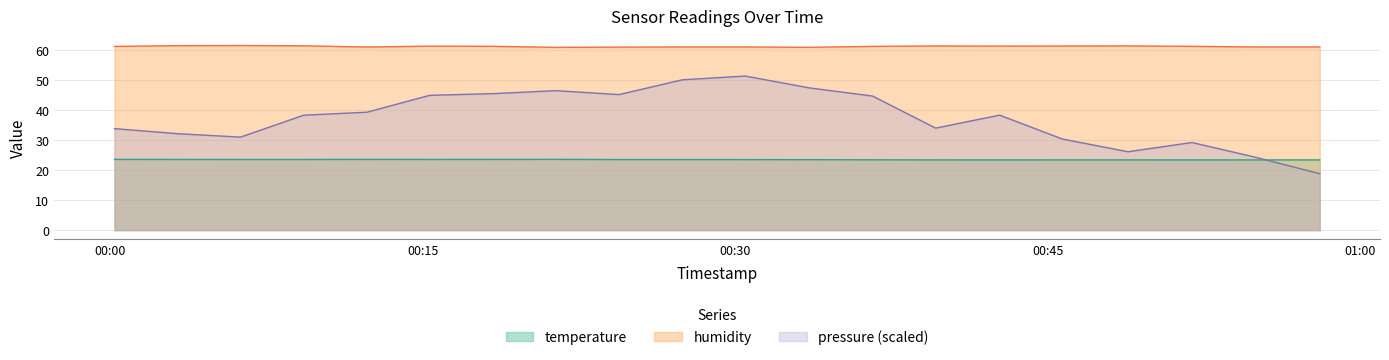

Rank the series at 2023-06-22T00:58:03 from highest to lowest value.

humidity, temperature, pressure_scaled